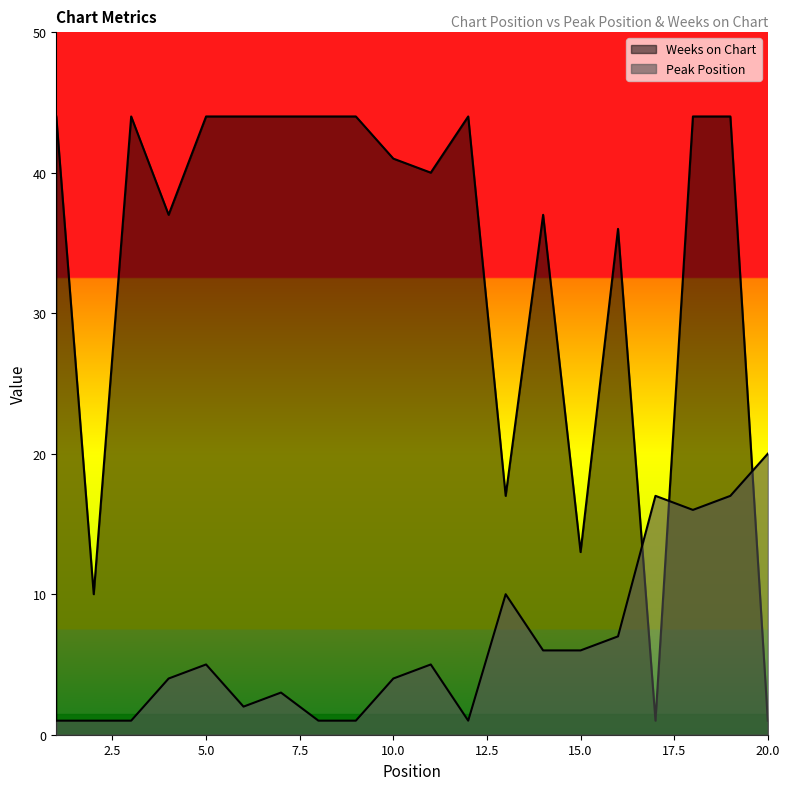

Which series has the largest total across all categories?

Weeks on Chart